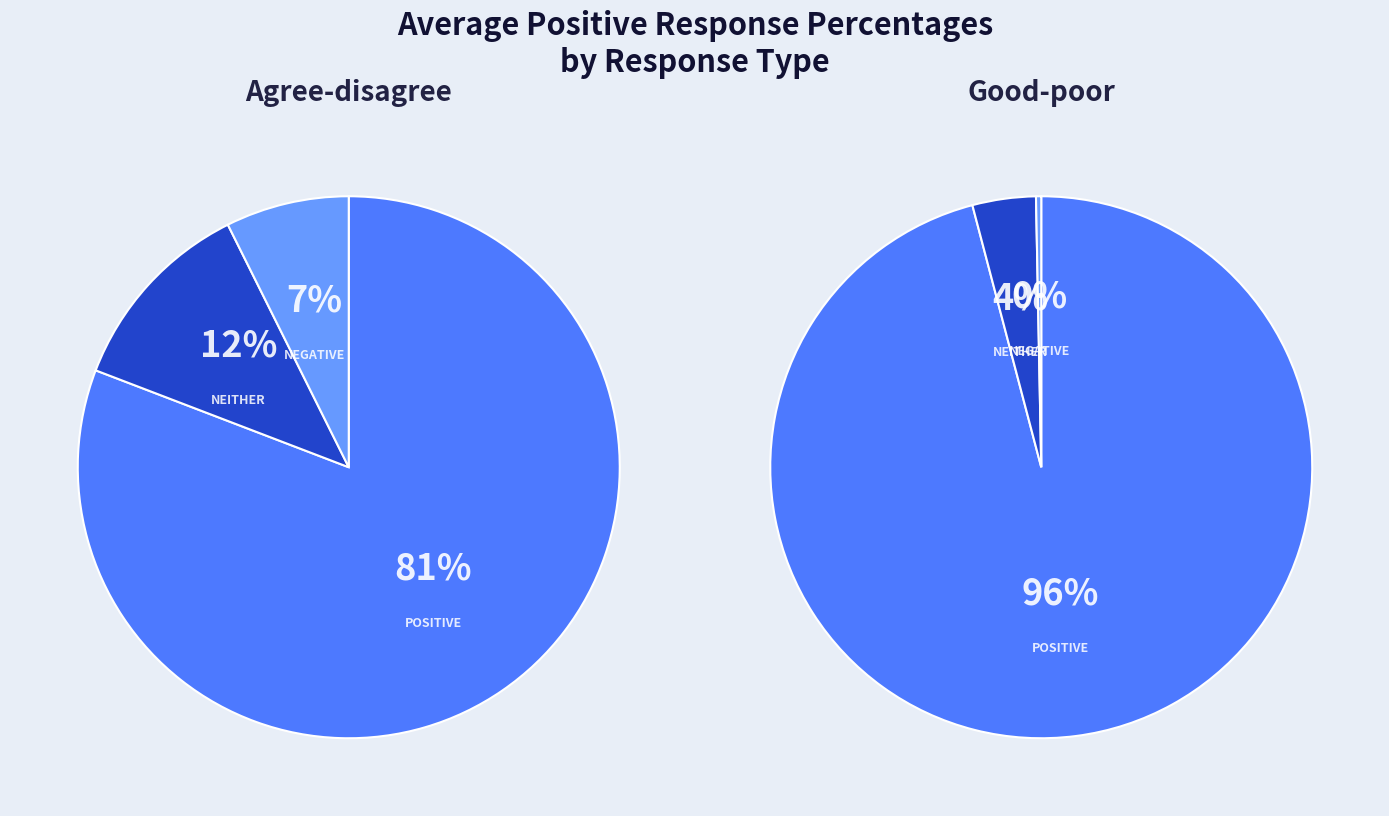

The Neither slice represents 1% of the pie. True or false?

False